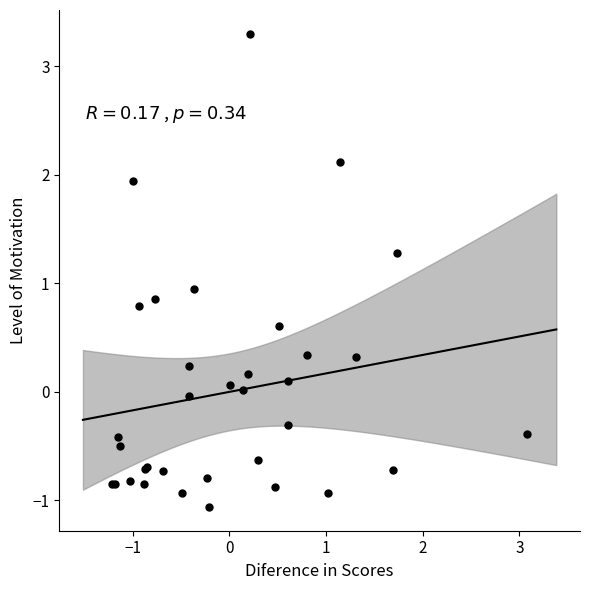

What Y value in the scatter plot is closest to 1?

0.9